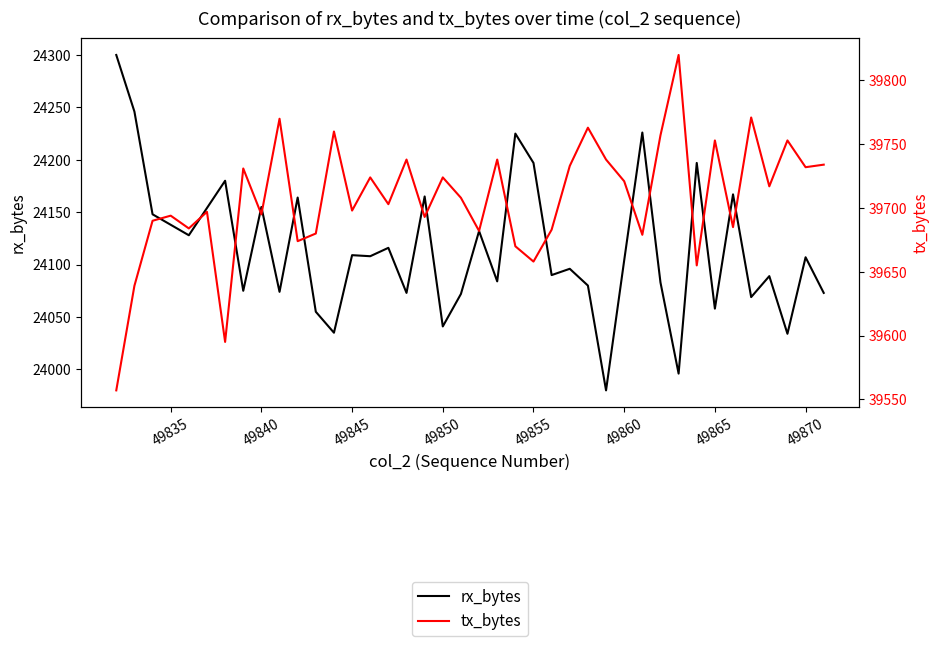

The tx_bytes series shows 25059 at 17. True or false?

False